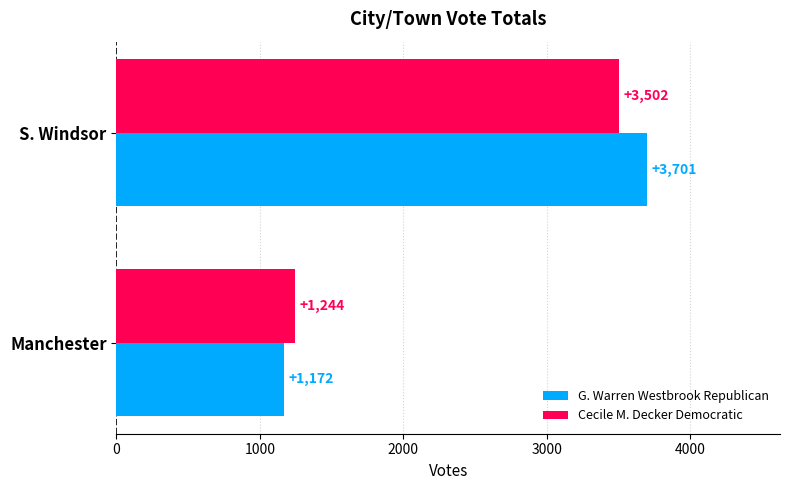

List the series in order of their peak value, highest first.

G. Warren Westbrook Republican, Cecile M. Decker Democratic